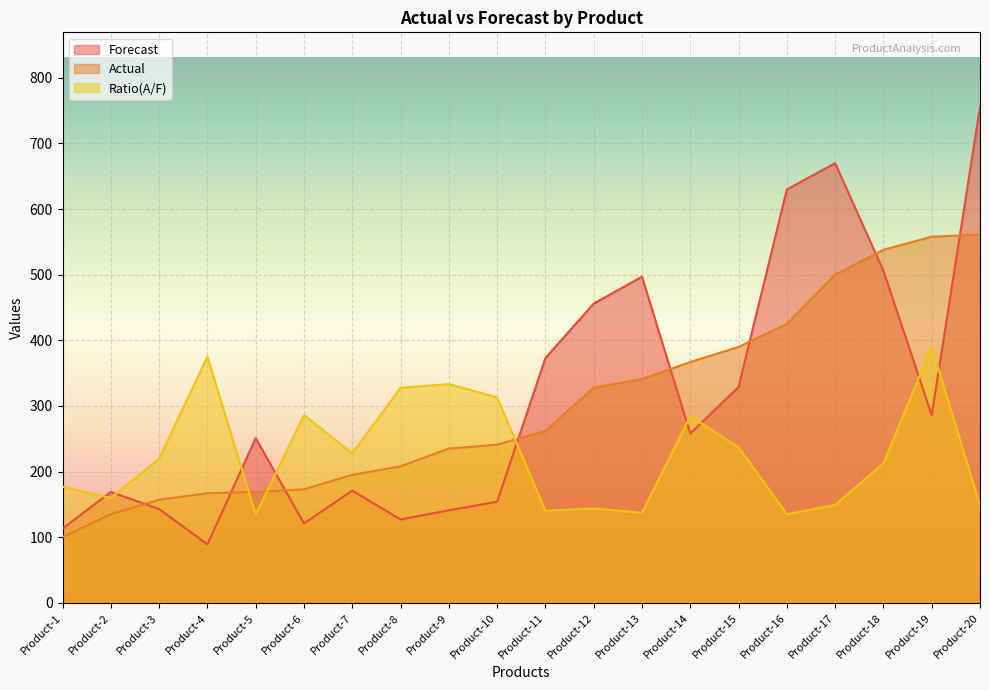

At how many categories does at least one series exceed 439?

7